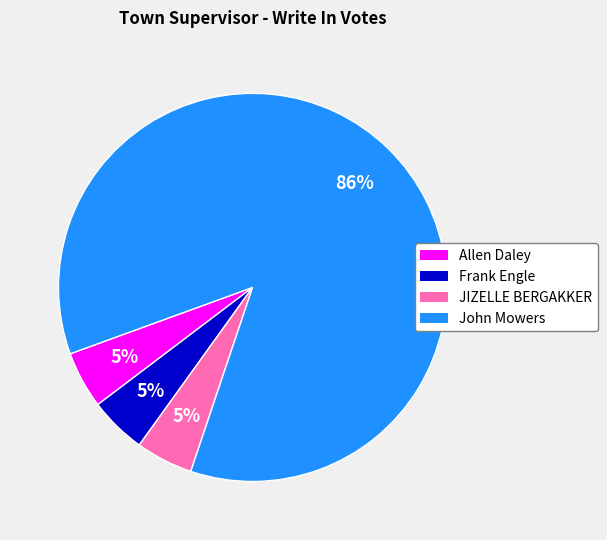

Approximately how many times larger is the value at JIZELLE BERGAKKER compared to Allen Daley?

1.0